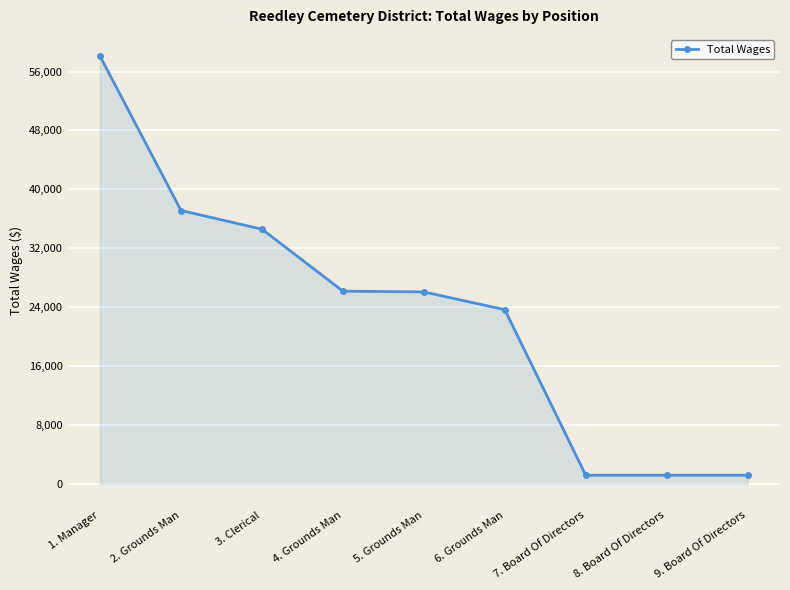

What is the difference between the maximum and second lowest values?

56902